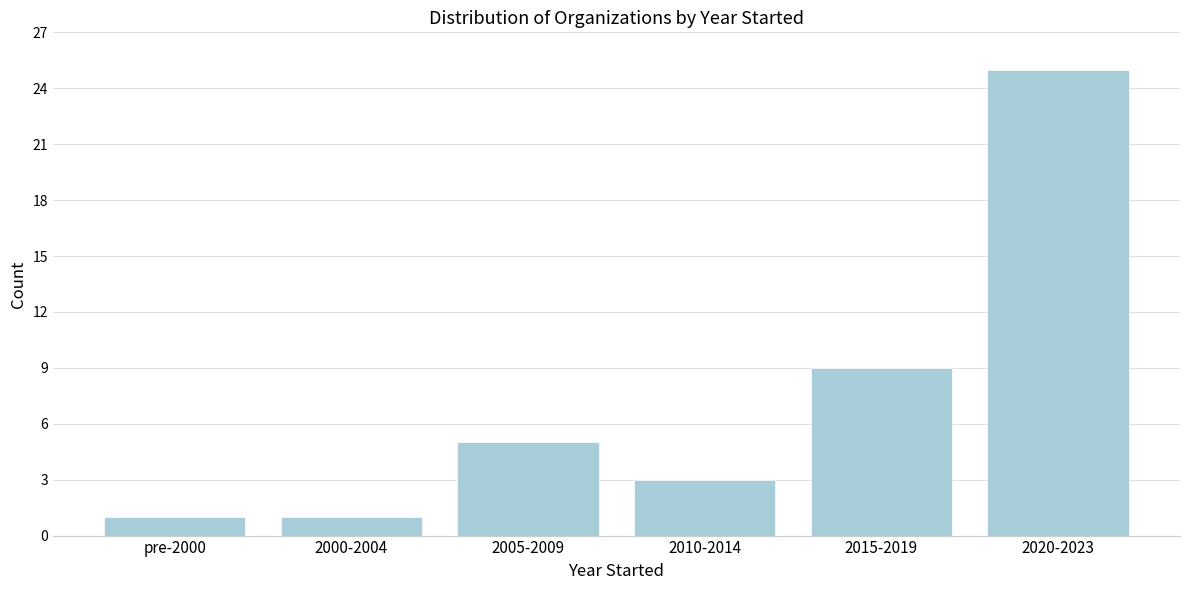

Reading right to left, extract all data points from this chart.

25	9	3	5	1	1